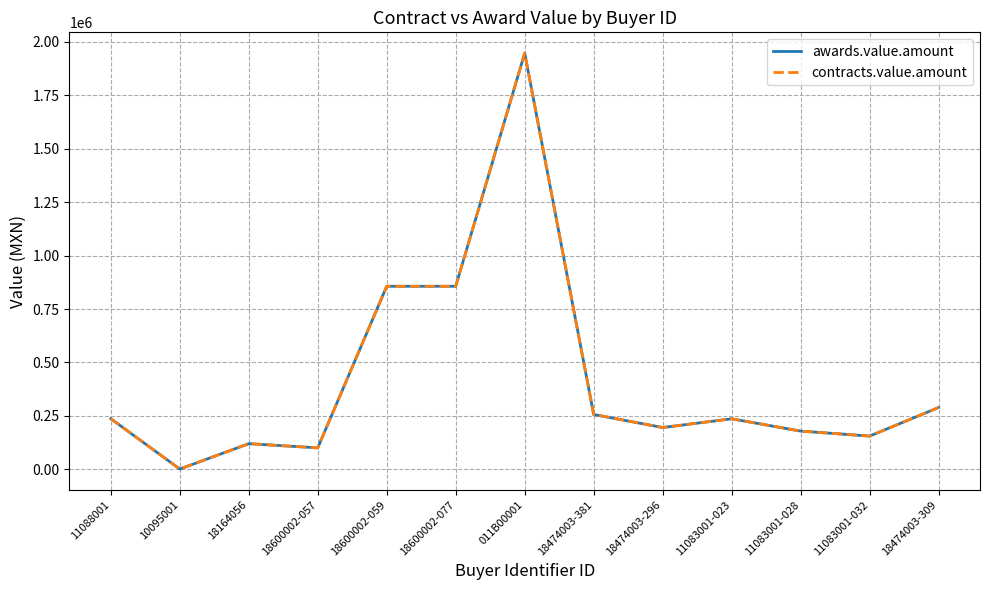

Does the chart display data point markers on the line(s)?

No